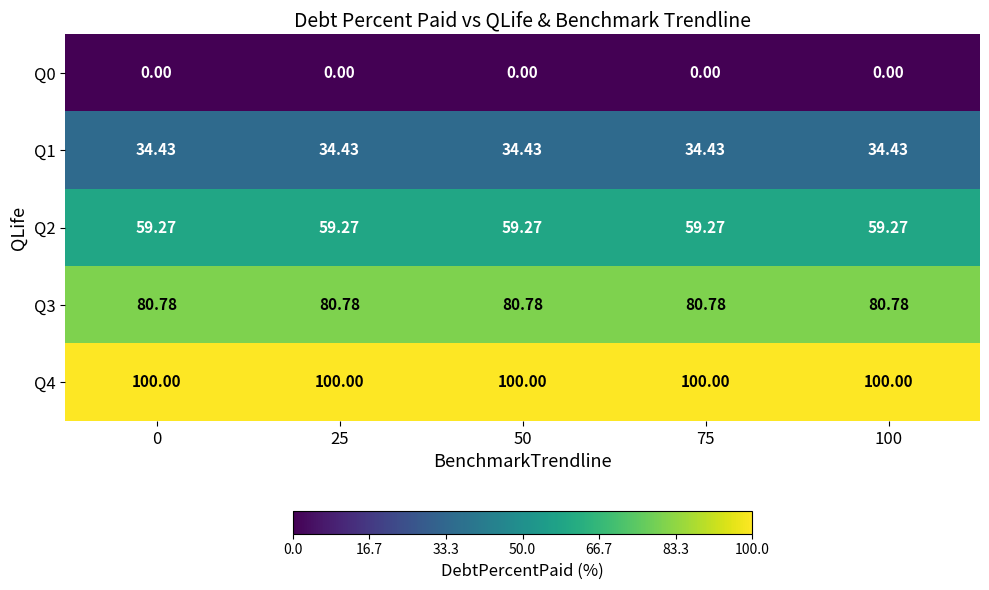

List the series in order of their peak value, highest first.

Q4, Q3, Q2, Q1, Q0